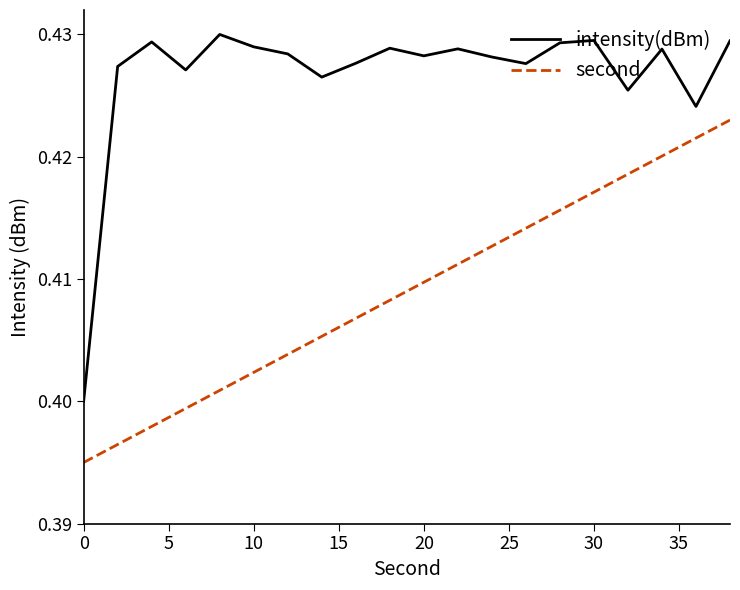

Which series has the largest range (max minus min)?

intensity(dBm)